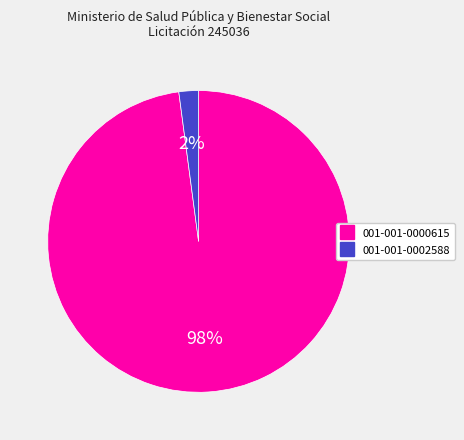

What is the smallest slice in the pie chart?

001-001-0002588